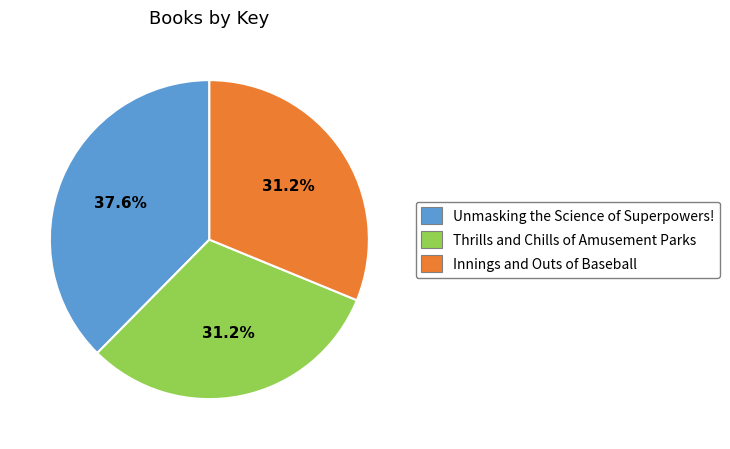

Which category has the biggest portion of the pie?

Unmasking the Science of Superpowers!